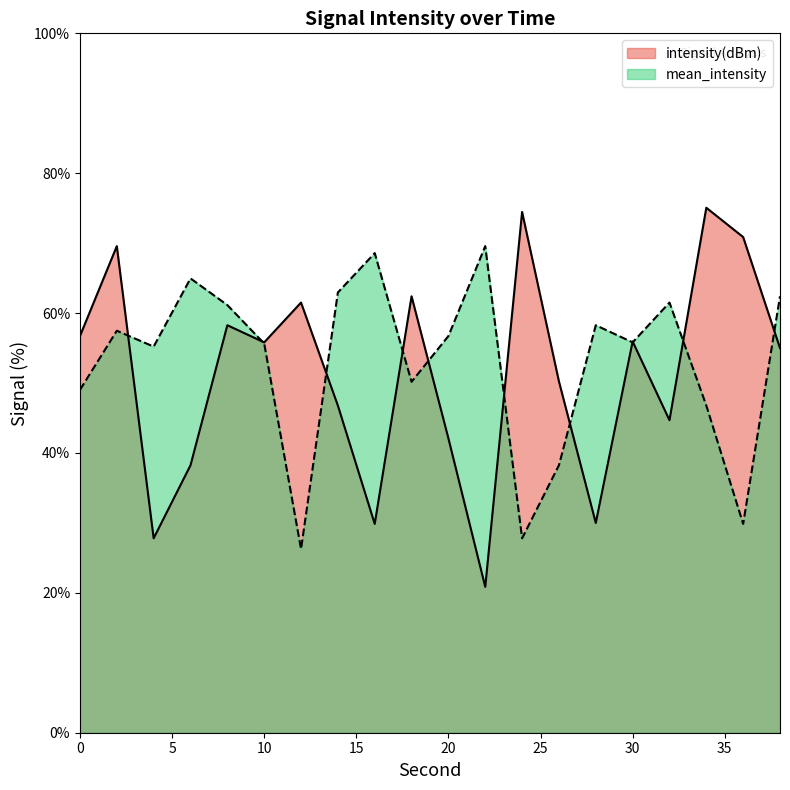

True or false: intensity(dBm) has more than 1 interior local peaks.

True